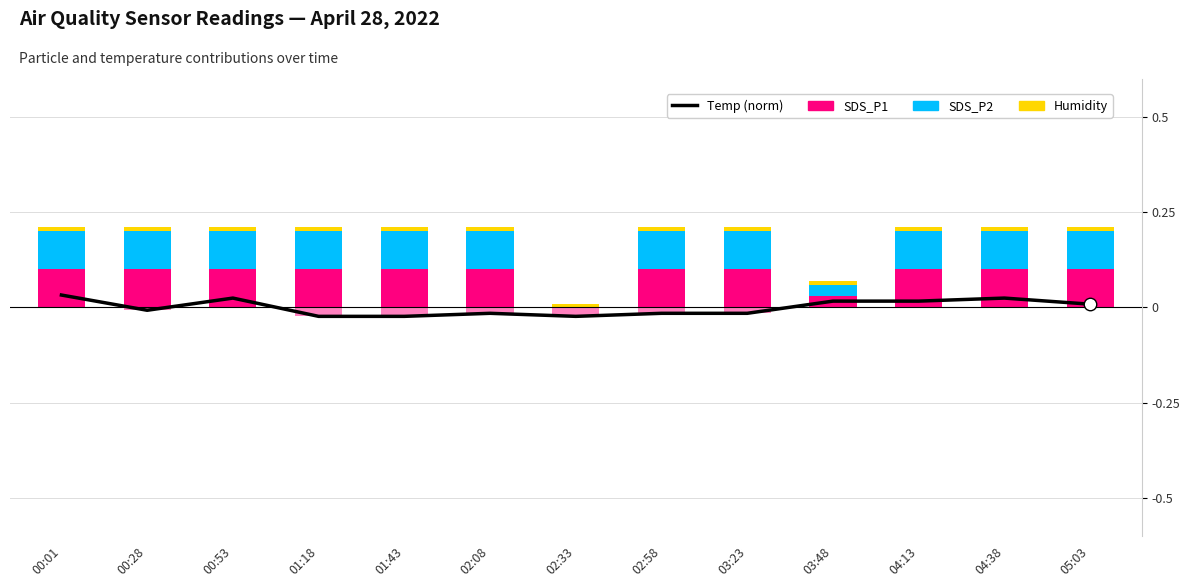

What is the value of the SDS_P2 bar at the 8th from the left?

0.1